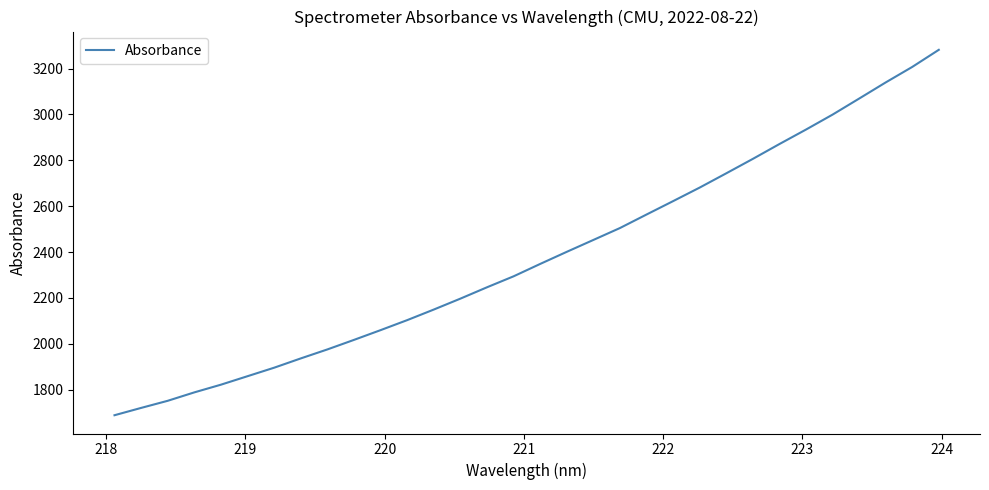

Does the chart have visible grid lines?

No